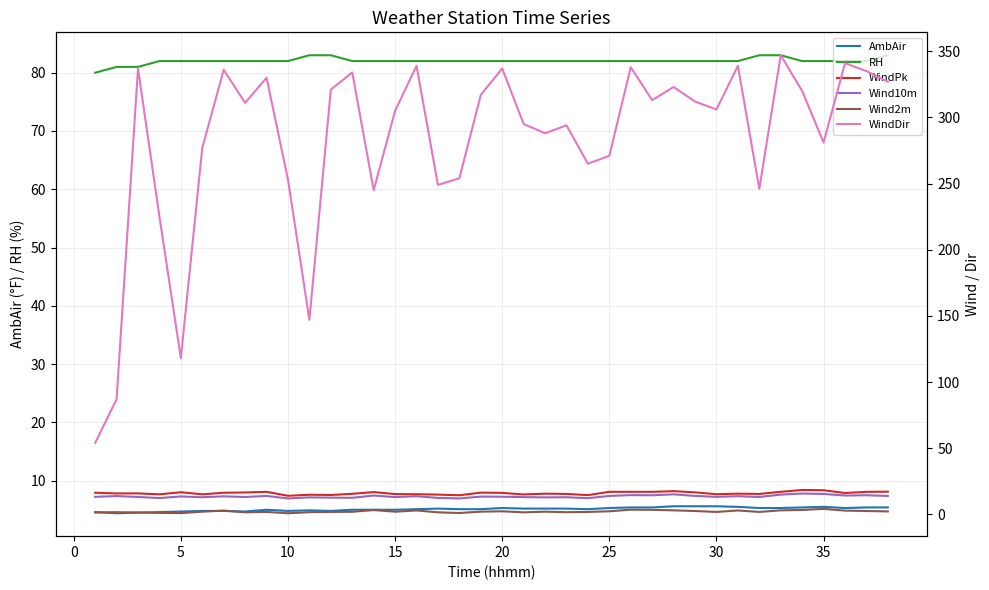

What is the maximum value for WindDir?

347.0